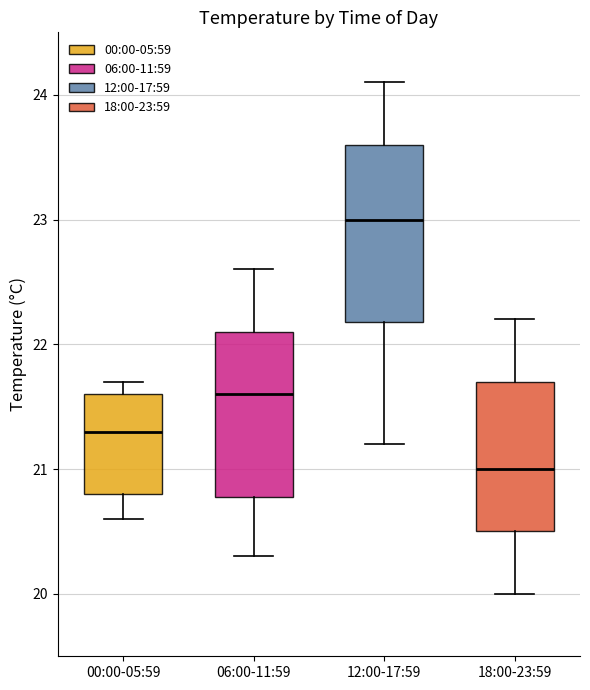

Where does the lower whisker of the box for 12:00-17:59 end on the y-axis? The values are not printed on the chart, so give them approximately, as read against the axis.

21.2